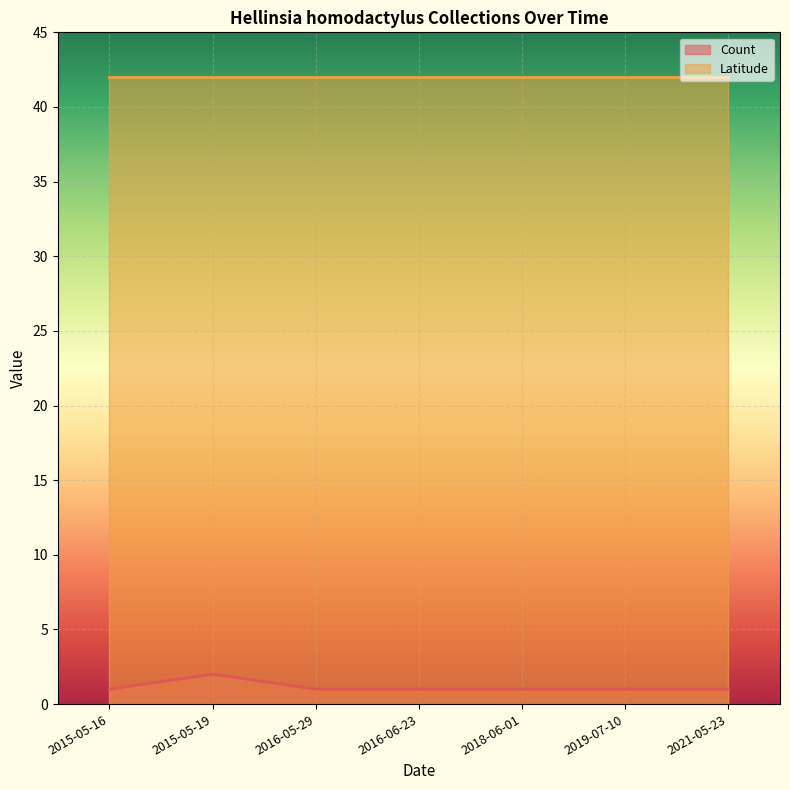

Where is the data nearest to the value 1?

2015-05-16